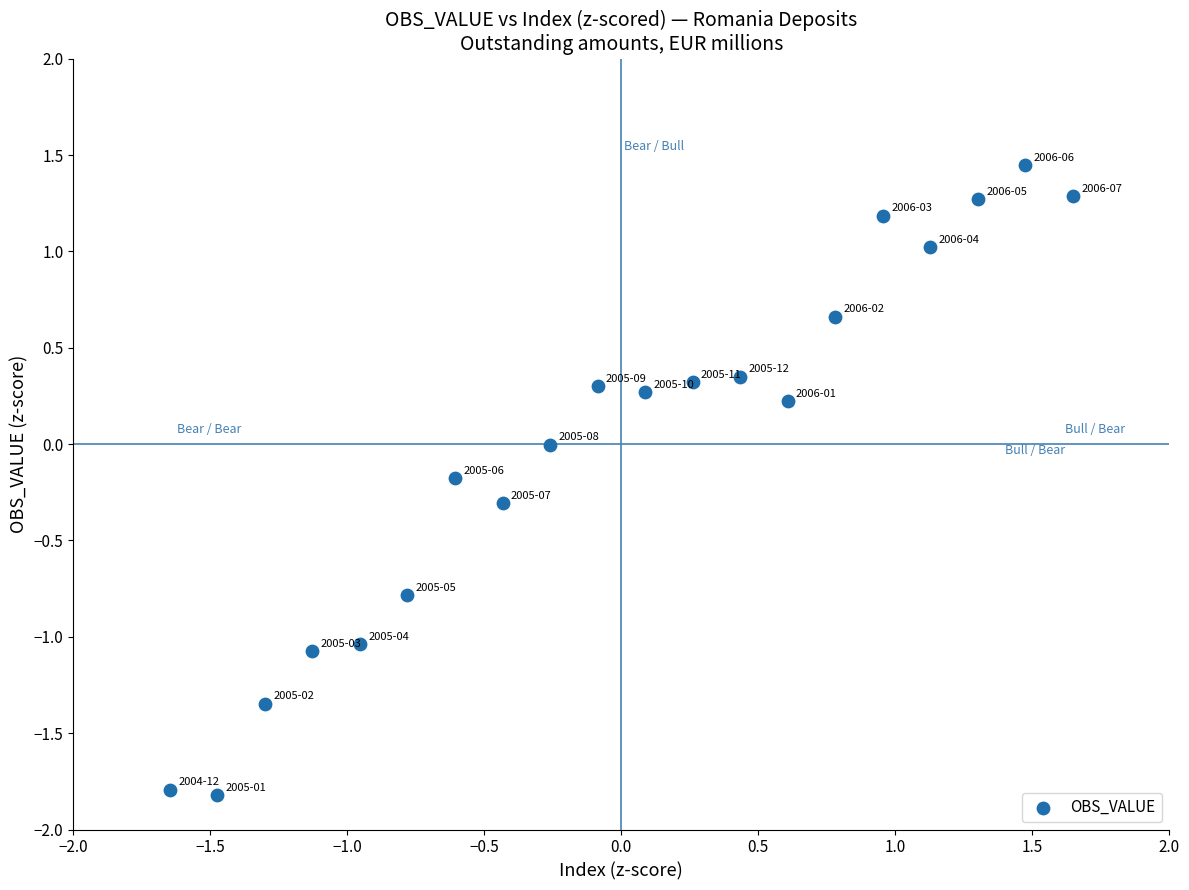

What is the range of Y values (max minus min)?

3.3